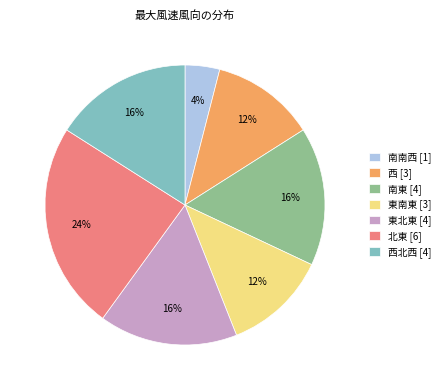

Do 東南東 [3] and 西 [3] together represent more than half of the pie?

No